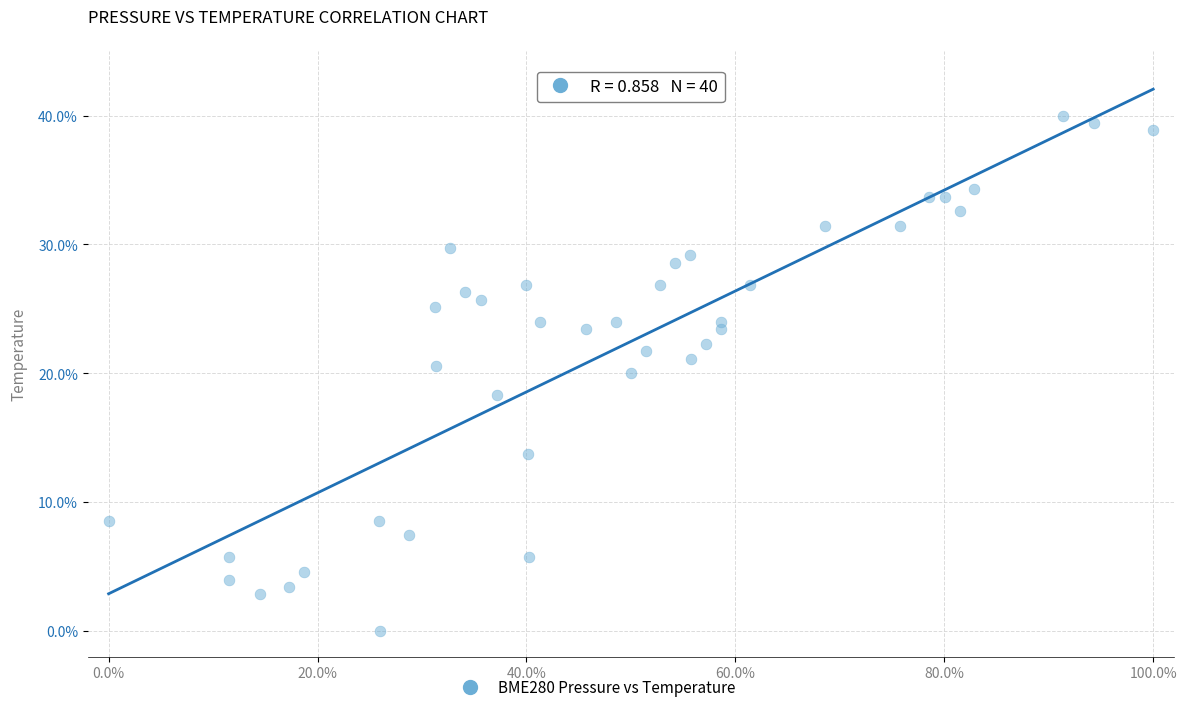

What is the range of Y values (max minus min)?

40.0